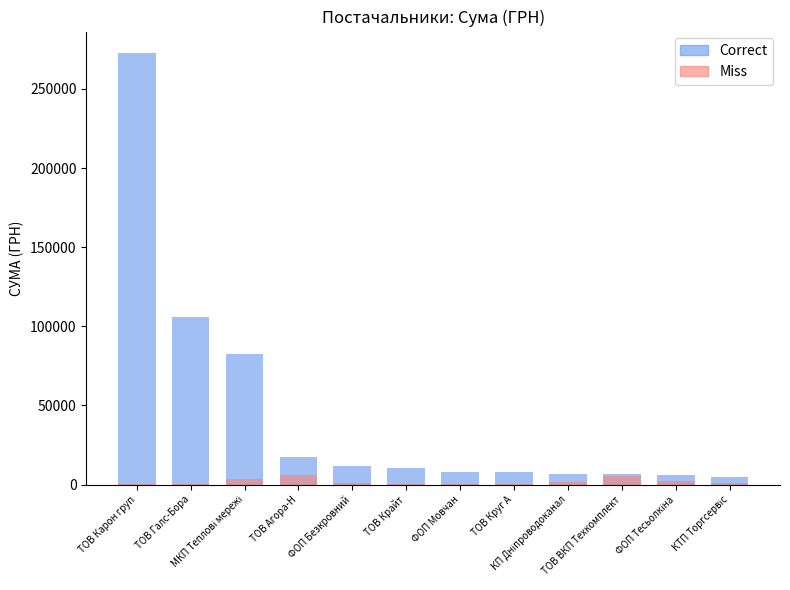

At which label is Correct closest to 138799?

ТОВ Галс-Бора